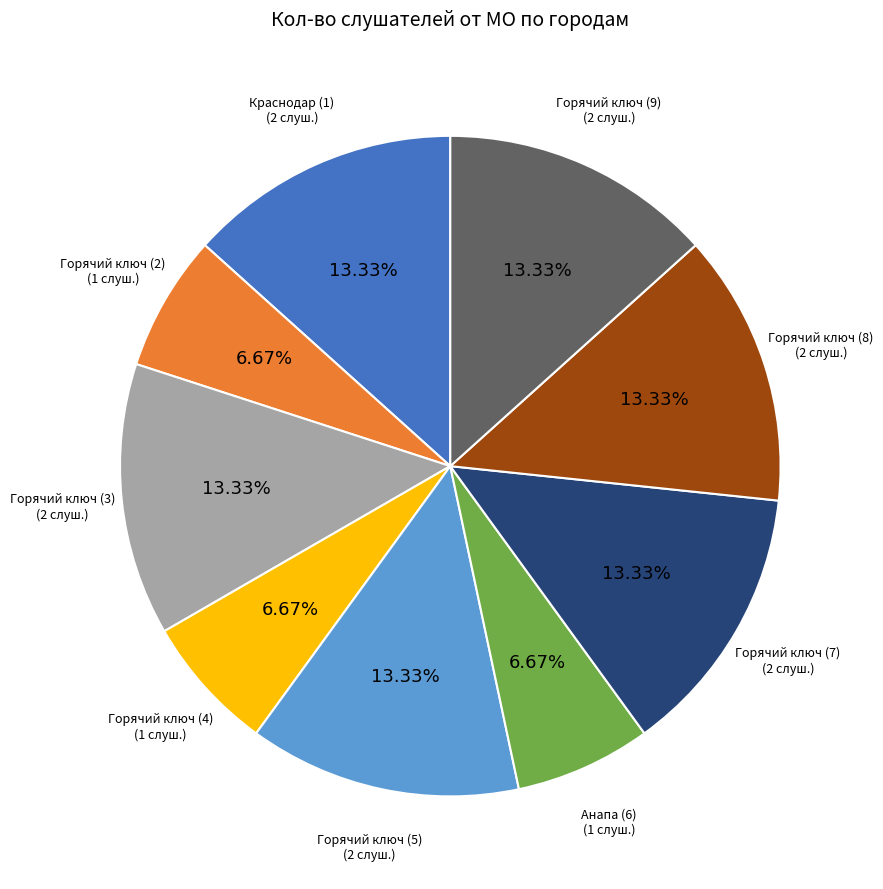

Is there a majority slice in this chart?

No